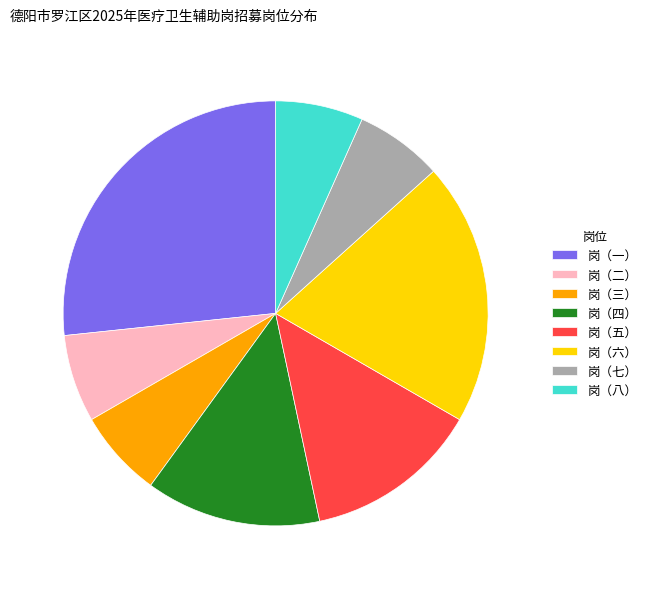

What is the largest slice in the pie chart?

岗（一）